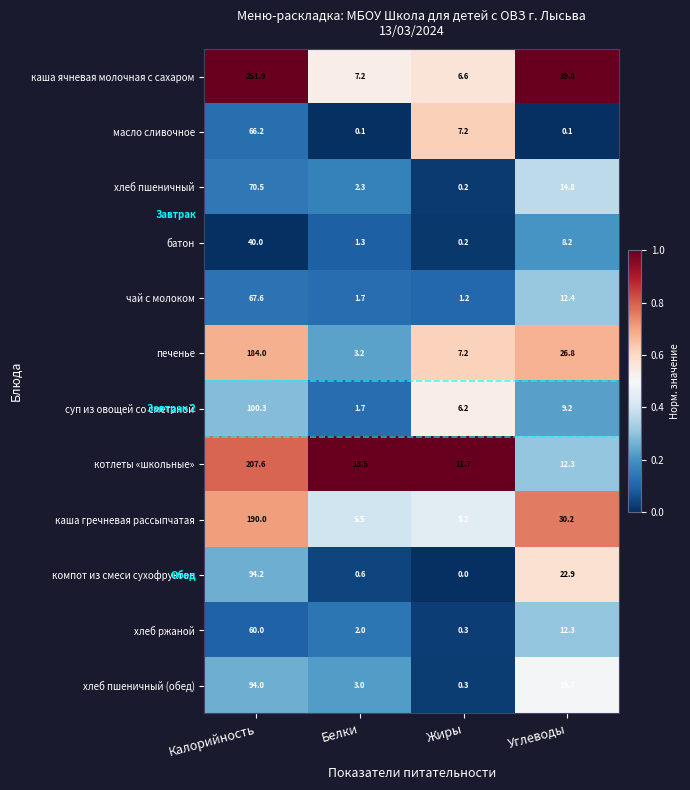

What is the total value across all series at Жиры?

46.3